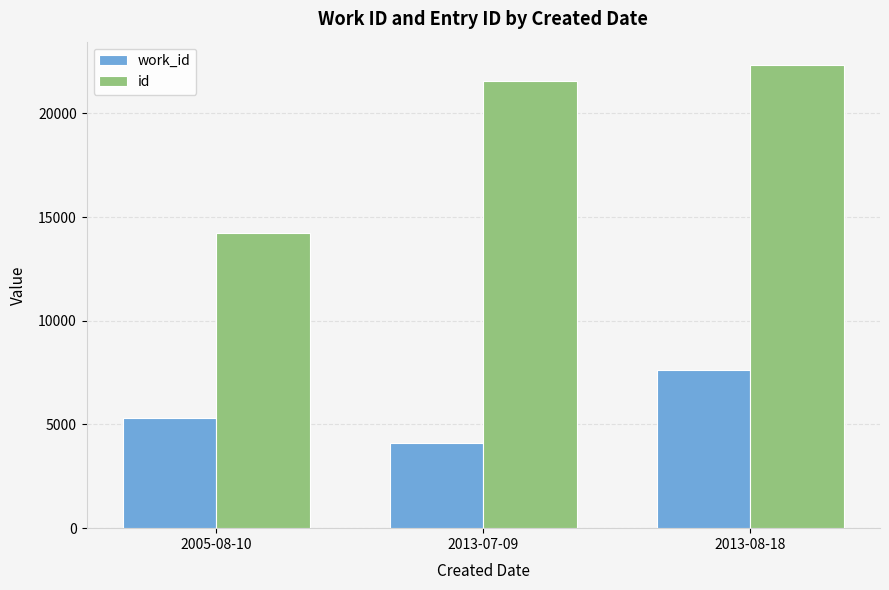

Is it true that work_id equals 7622 at 2013-08-18?

True